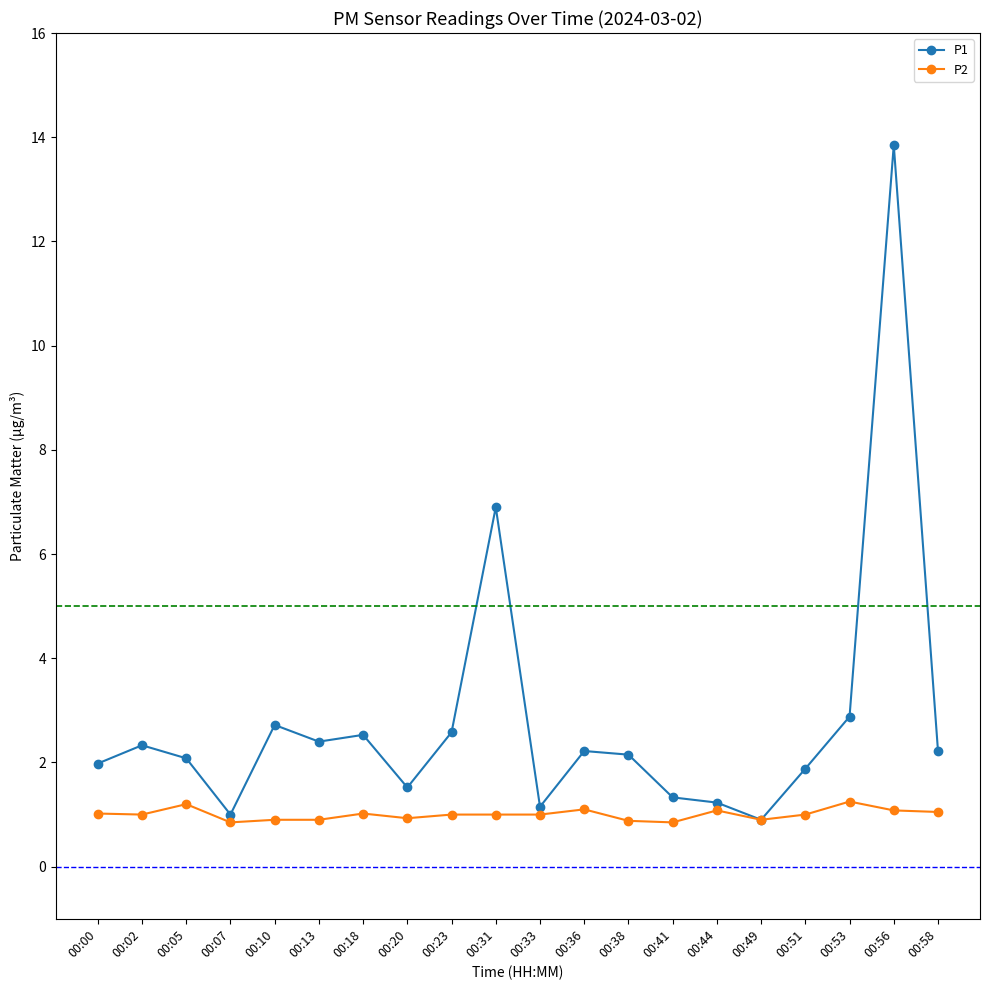

What is the minimum value for P1?

0.9